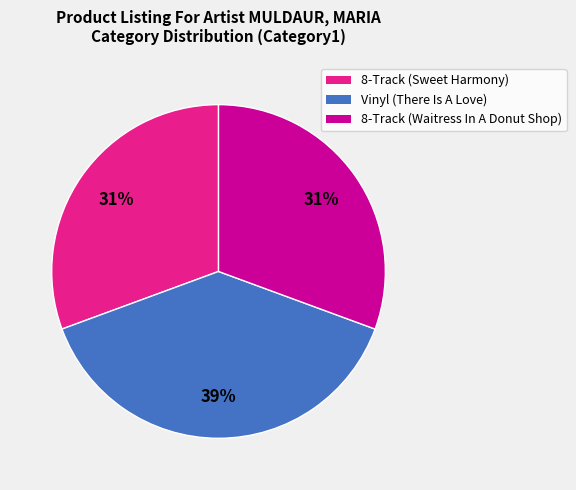

Does 8-Track (Sweet Harmony) represent more than half of the total?

No